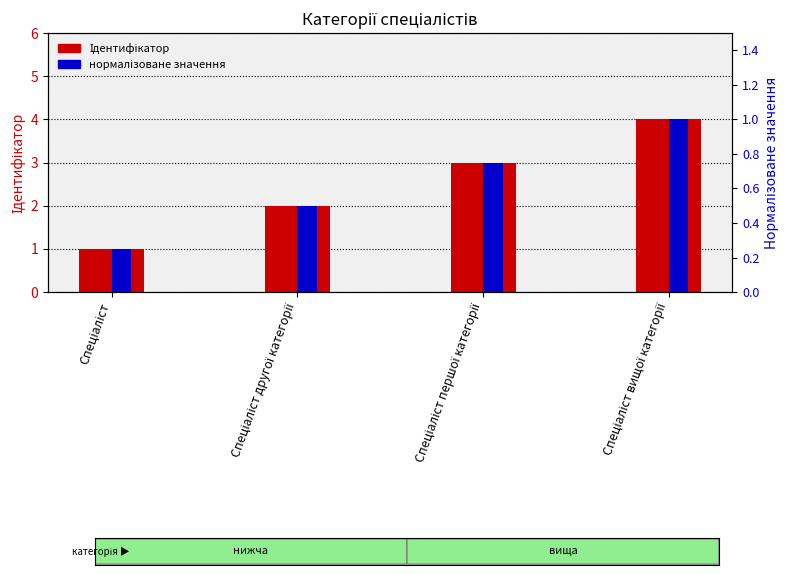

Reading right to left, list all the values displayed in this chart.

Ідентифікатор: 4.0	3.0	2.0	1.0
нормалізоване значення: 1.0	0.8	0.5	0.2